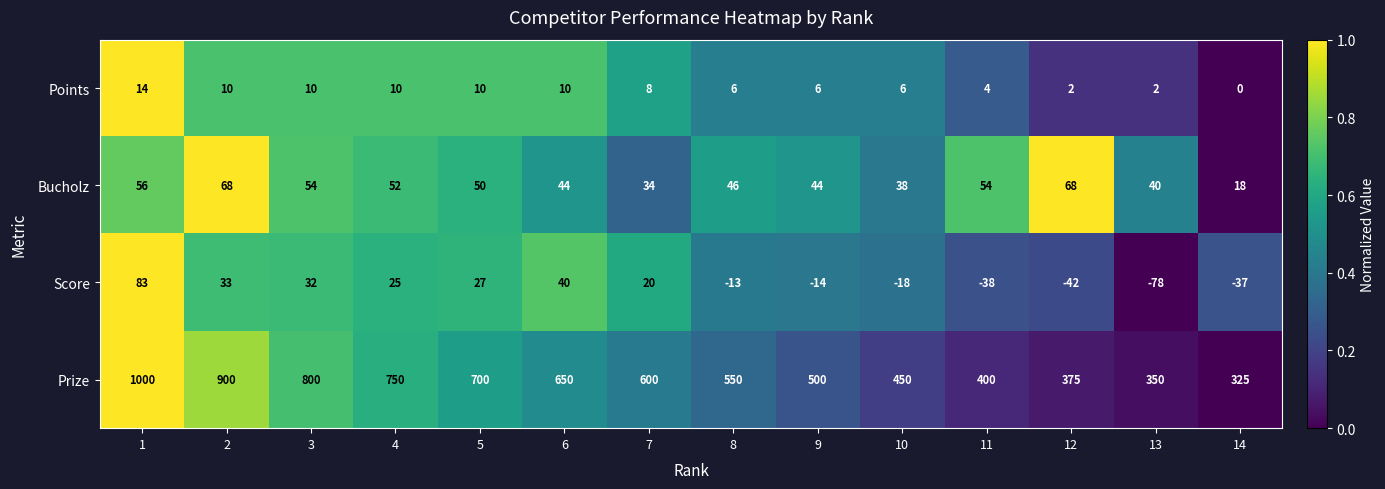

What is the difference between the highest and lowest values at 11?

438